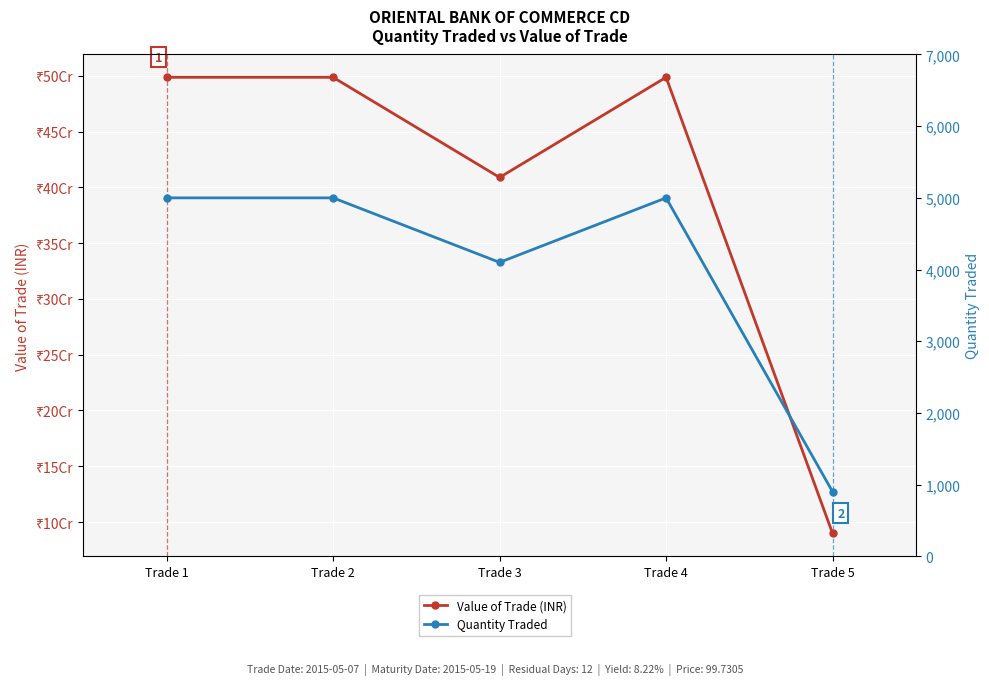

True or false: Value of Trade (INR) and Quantity Traded intersect in this chart.

False